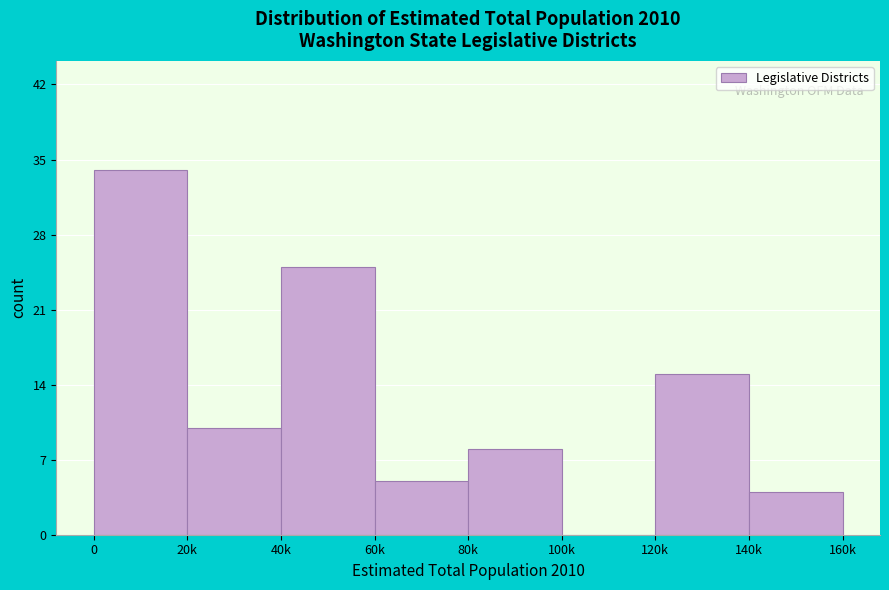

Reading right to left, what are all the values shown in this chart?

140k=4	120k=15	100k=0	80k=8	60k=5	40k=25	20k=10	0=34